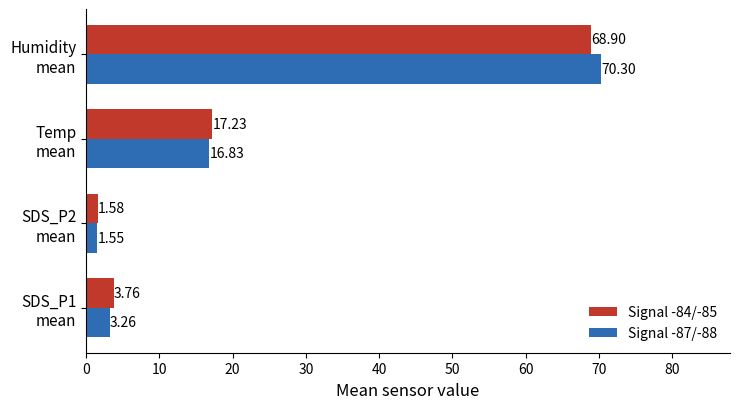

Which series has the widest spread of values?

Signal -87/-88